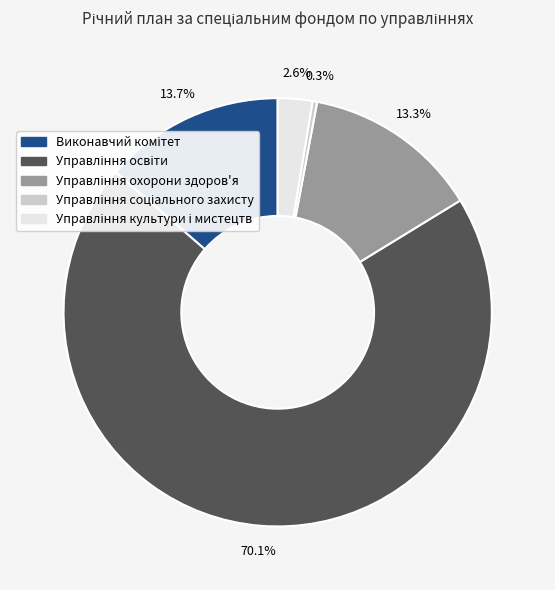

Does any single category account for the majority?

Yes